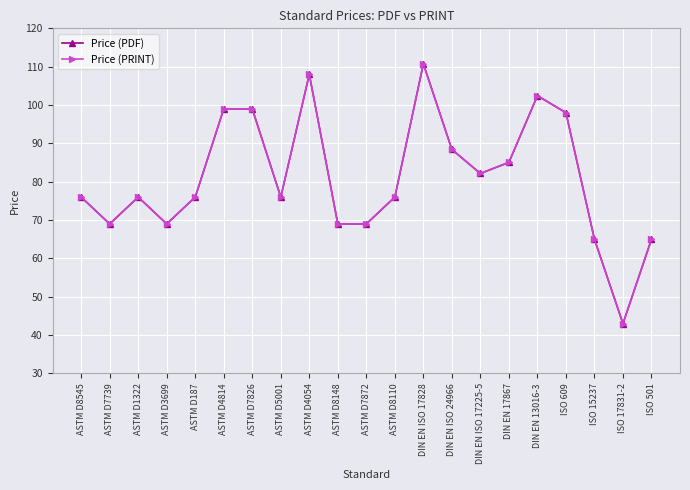

Rank the categories by Price (PDF) value from highest to lowest.

DIN EN ISO 17828, ASTM D4054, DIN EN 13016-3, ASTM D4814, ASTM D7826, ISO 609, DIN EN ISO 24966, DIN EN 17867, DIN EN ISO 17225-5, ASTM D8545, ASTM D1322, ASTM D187, ASTM D5001, ASTM D8110, ASTM D7739, ASTM D3699, ASTM D8148, ASTM D7872, ISO 15237, ISO 501, ISO 17831-2